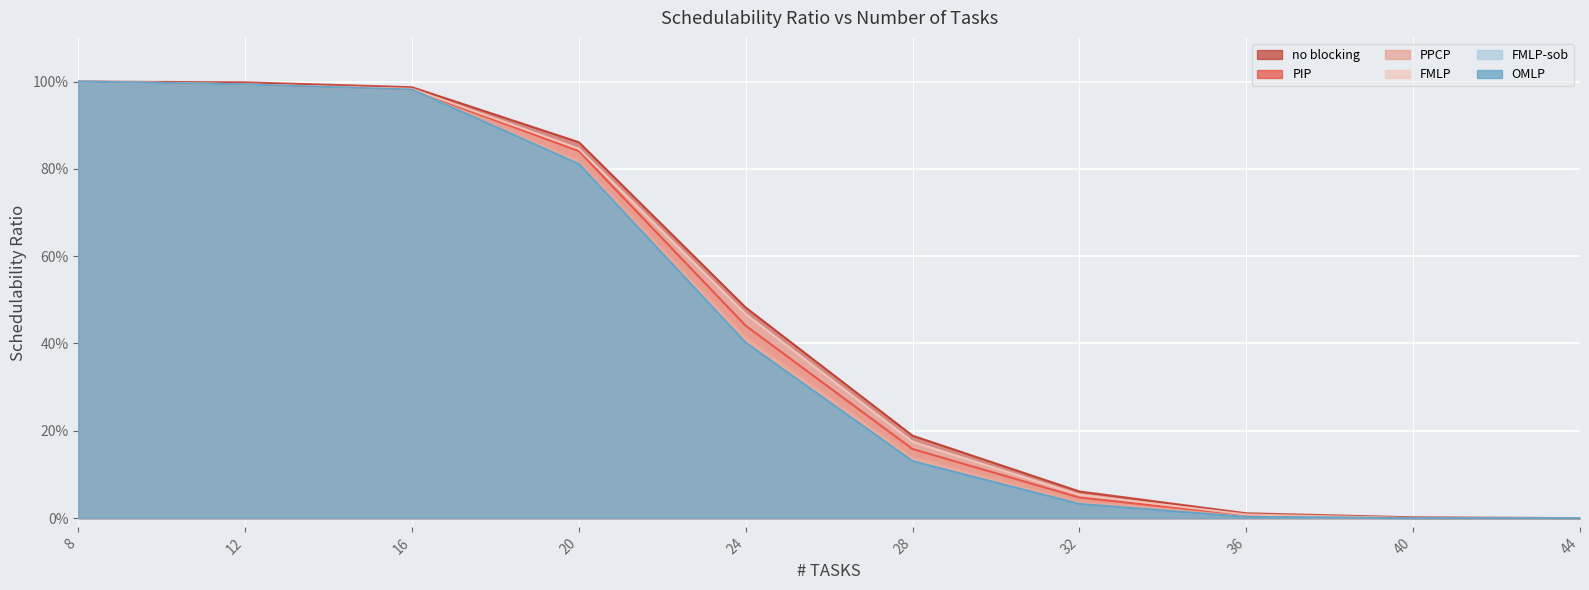

At which category does the chart reach its peak across all series?

8